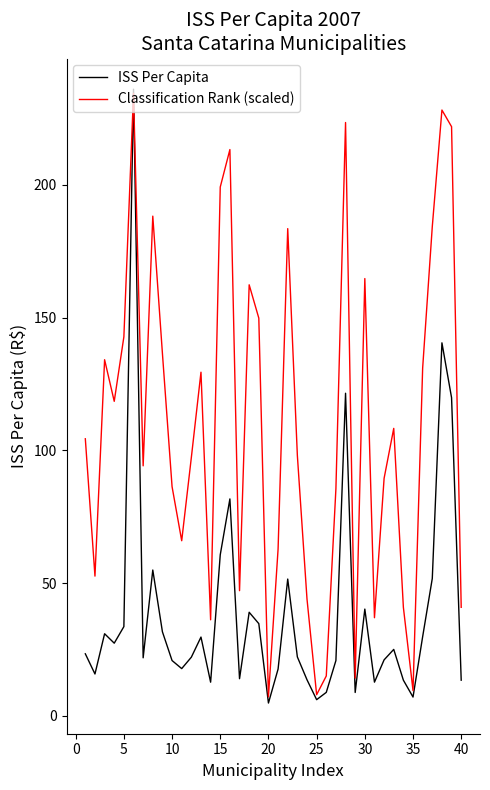

Rank the series by their average value, from highest to lowest.

Classification Rank (scaled), ISS Per Capita